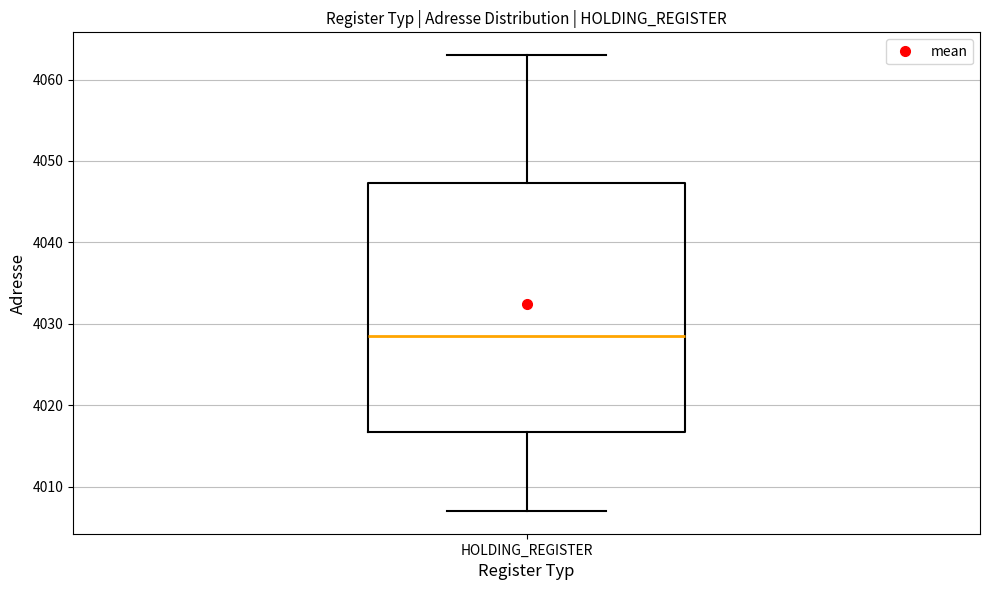

Read this box plot against the y-axis: the position of the median line, the range covered by the box, and the ends of both whiskers. The values are not printed on the chart, so give them approximately, as read against the axis.

median 4029, box 4017 to 4047, whiskers 4007 to 4063